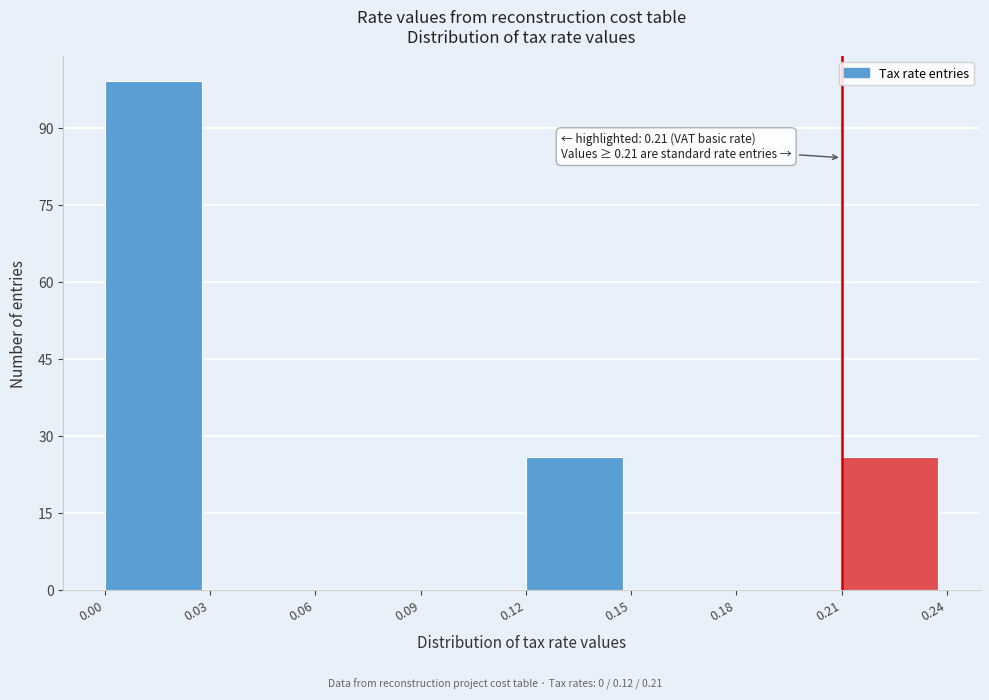

Over which range of the x-axis is the bar tallest?

0.00 to 0.03